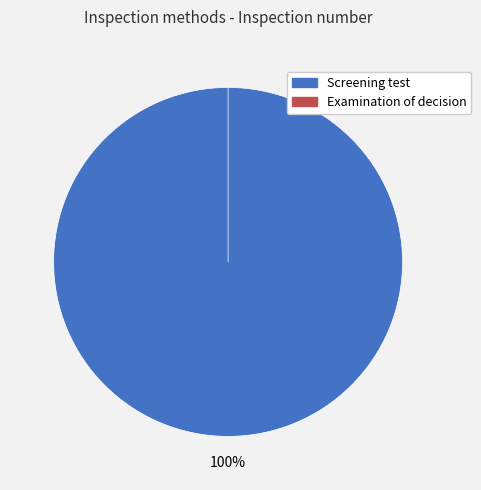

The Examination of decision slice represents 1% of the pie. True or false?

False